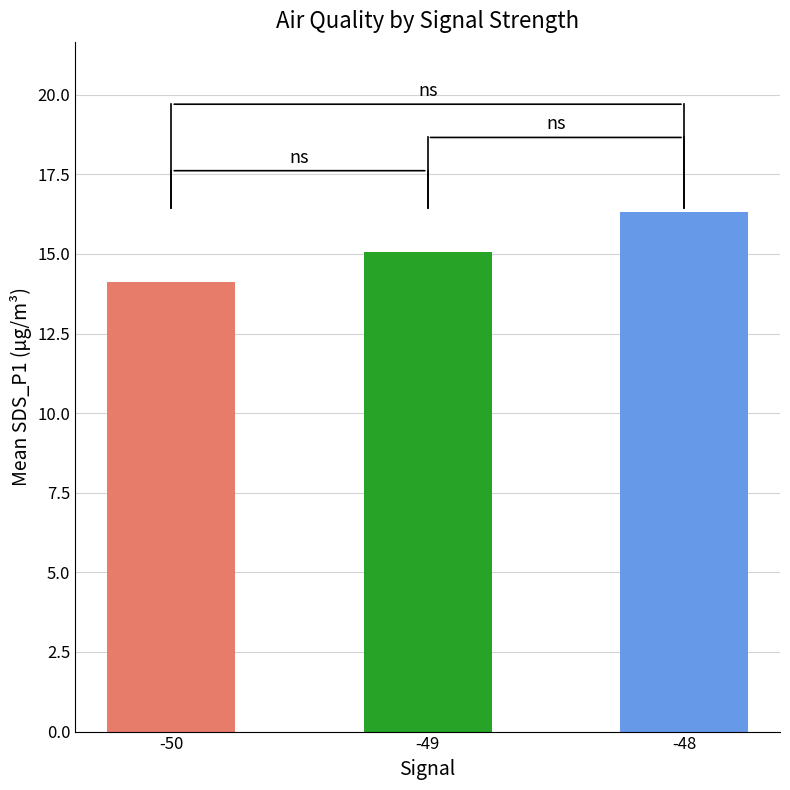

What is the average value?

15.2